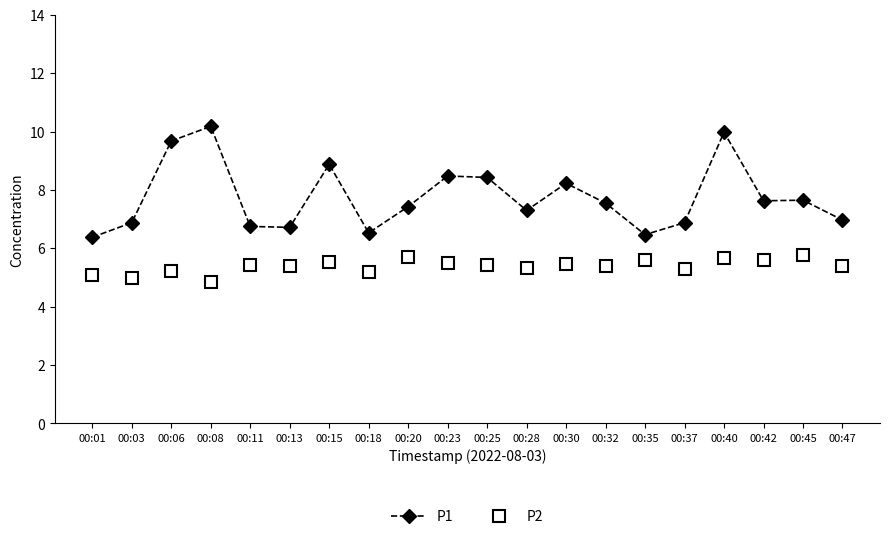

Is the value of P2 at 00:01 greater than the value of P1 at 00:32?

No